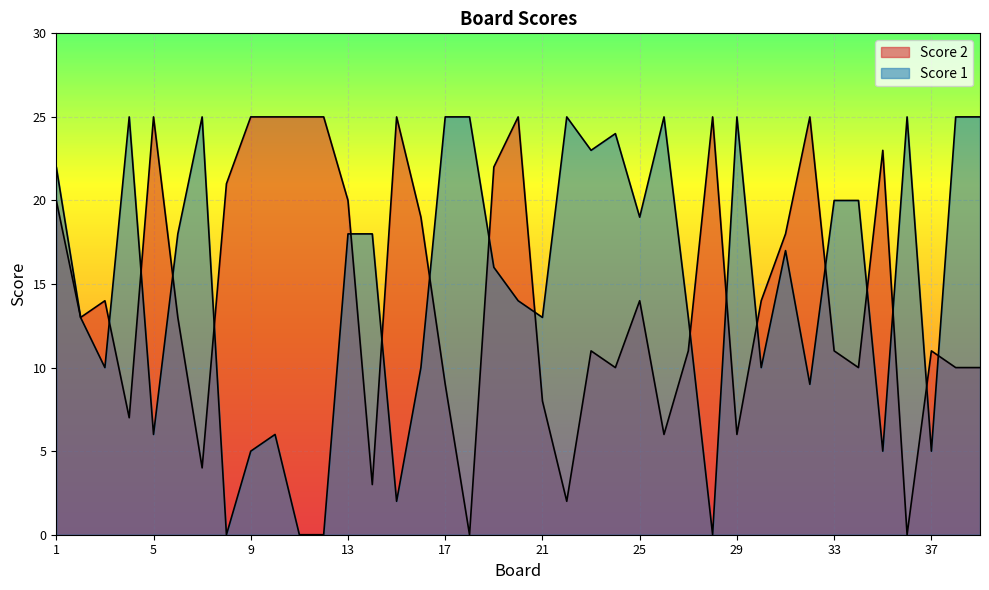

At which label does Score 2 reach its minimum?

18